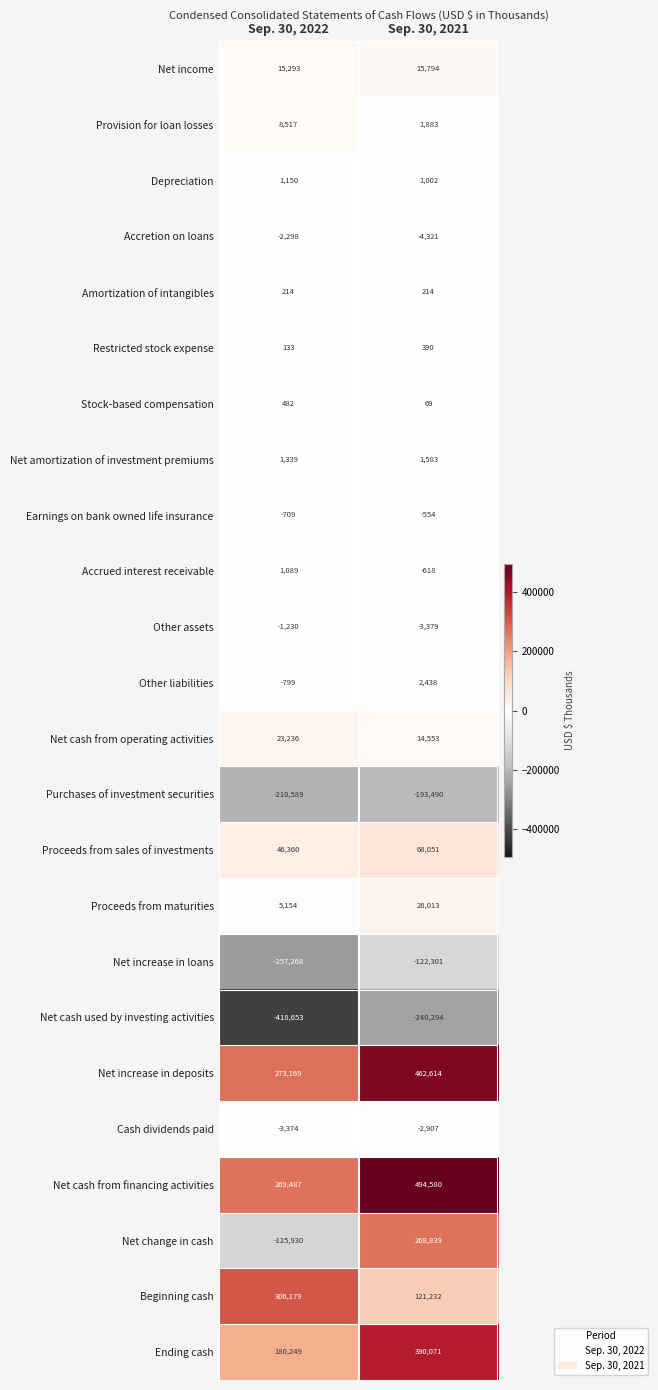

Which series has the widest spread of values?

Net change in cash